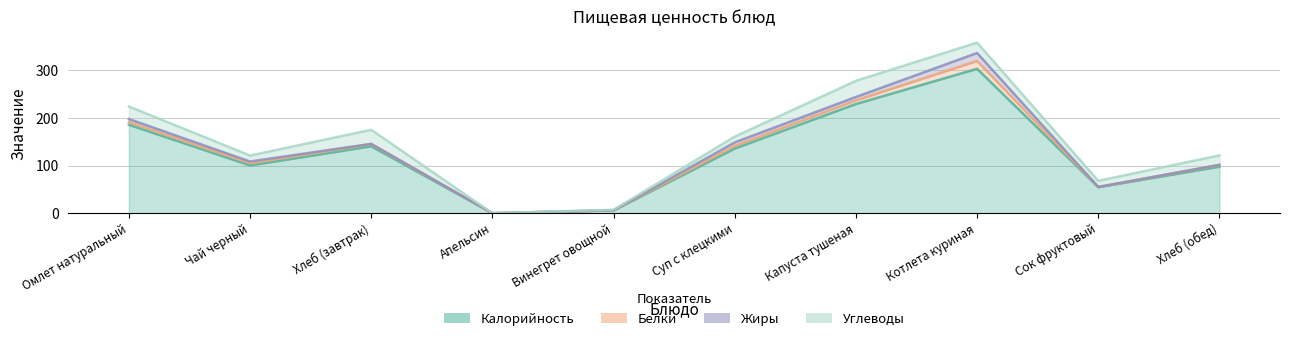

Between Чай черный and Хлеб (обед), which series saw the biggest shift?

Углеводы